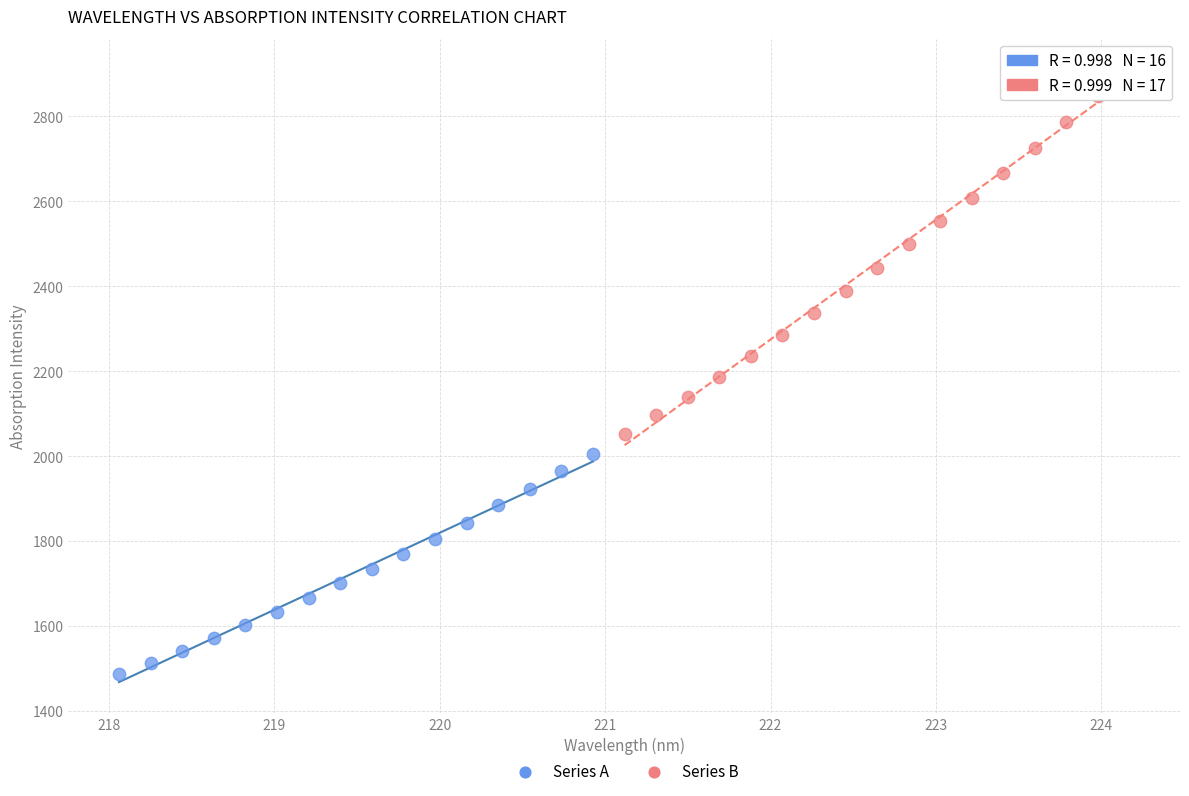

Which series has the widest spread of Y values?

Series B